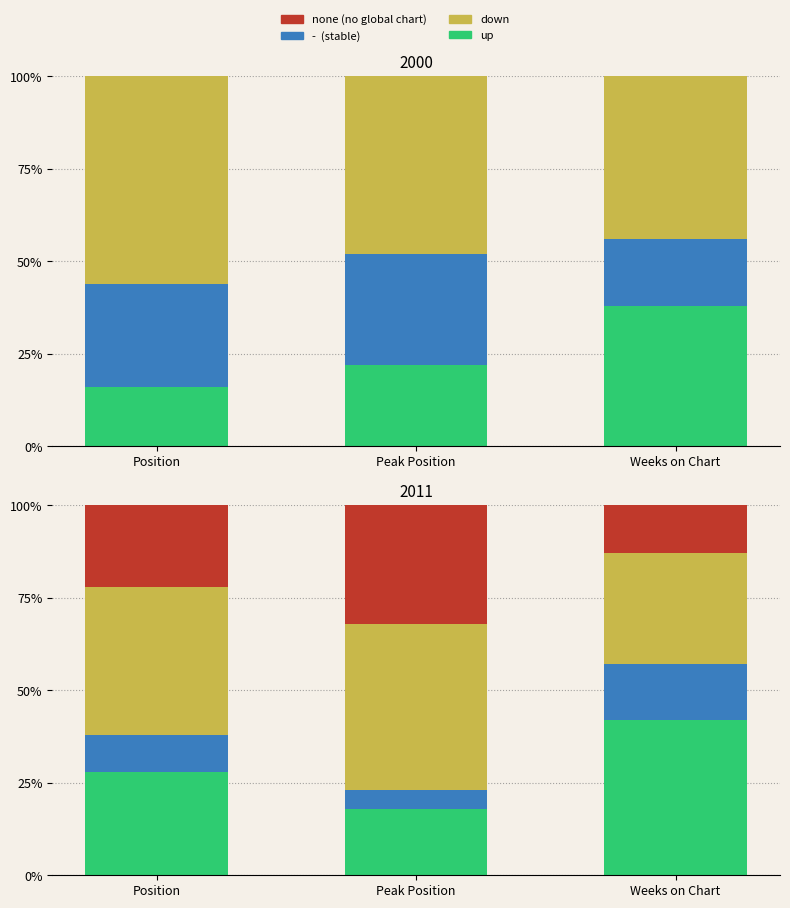

What is the value of the up bar at the 3rd from the left?

42